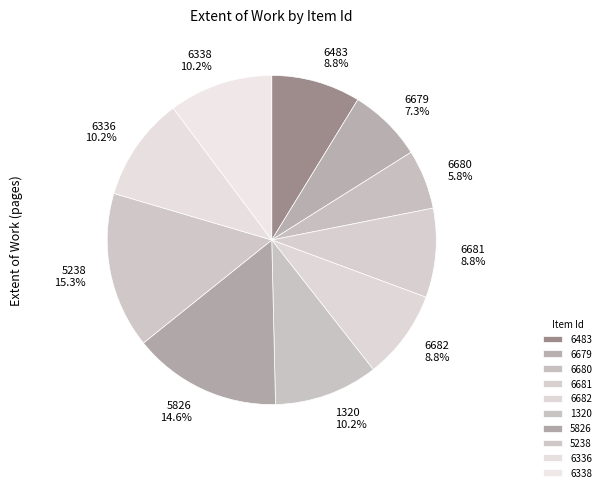

To the nearest percent, what portion does 1320 represent?

10%